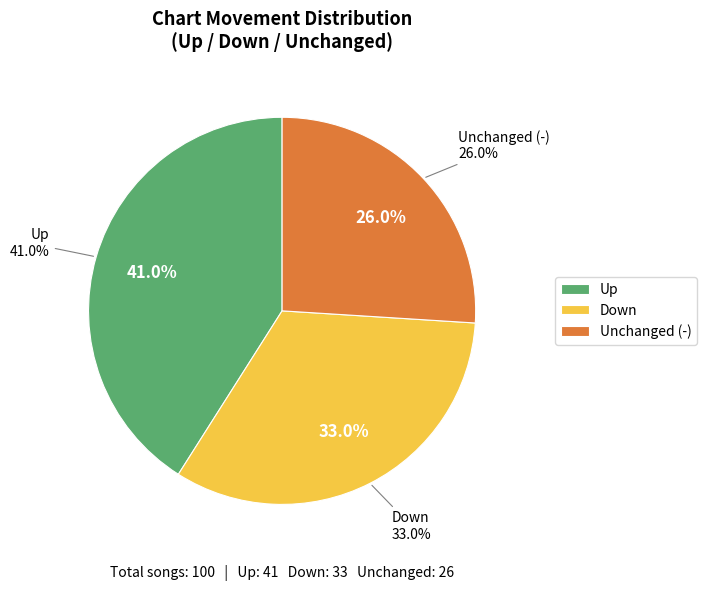

Which has a higher value, - or up?

up